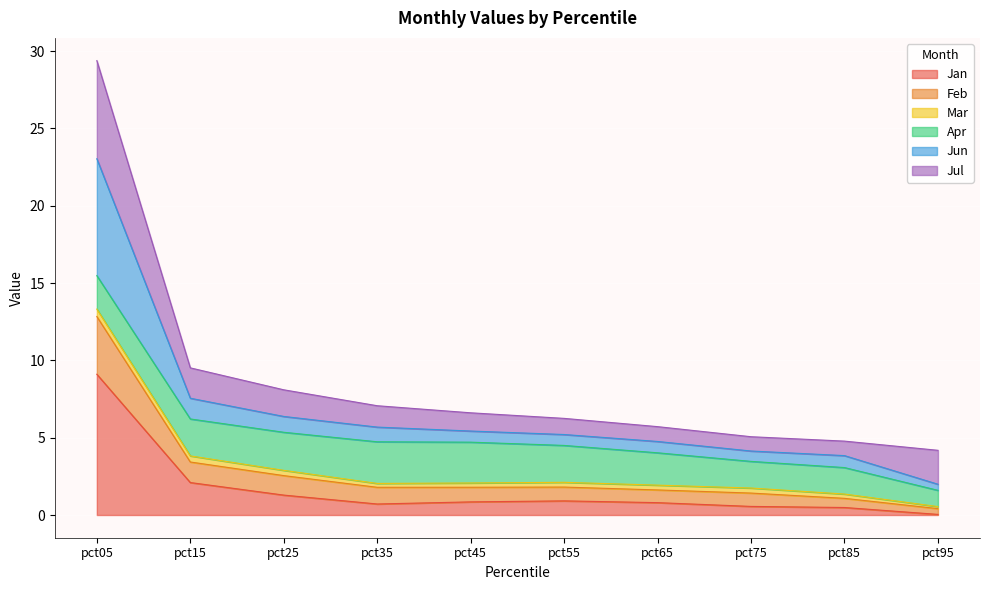

Which category has the highest value in the Jan series?

pct05